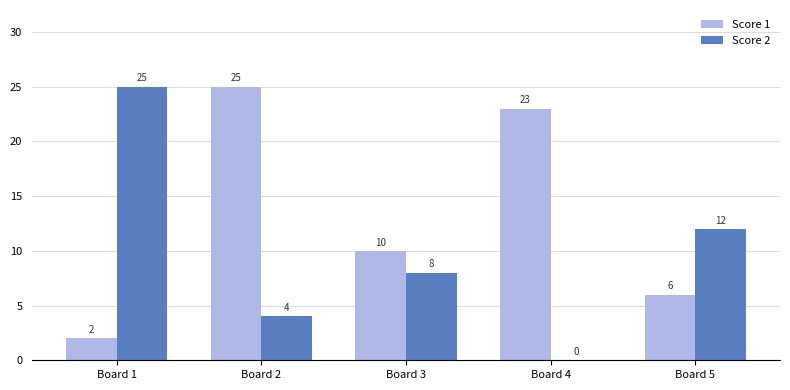

At which category is the sum across all series the highest?

Board 2